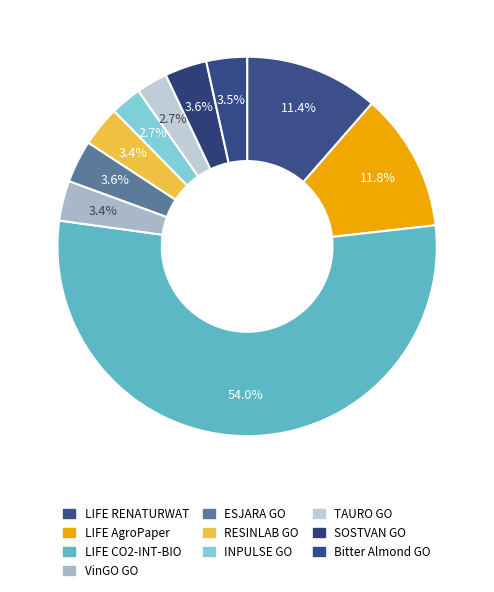

Combined, do LIFE CO2-INT-BIO and VinGO GO account for over 50%?

Yes